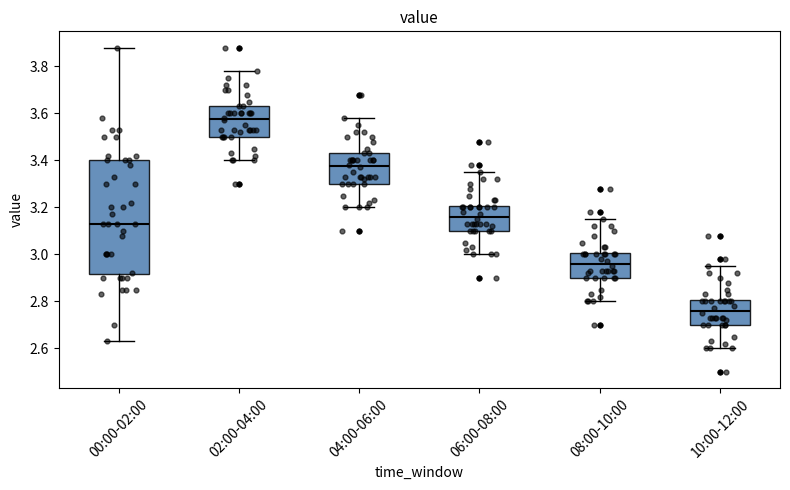

Which box has the highest median line?

02:00-04:00